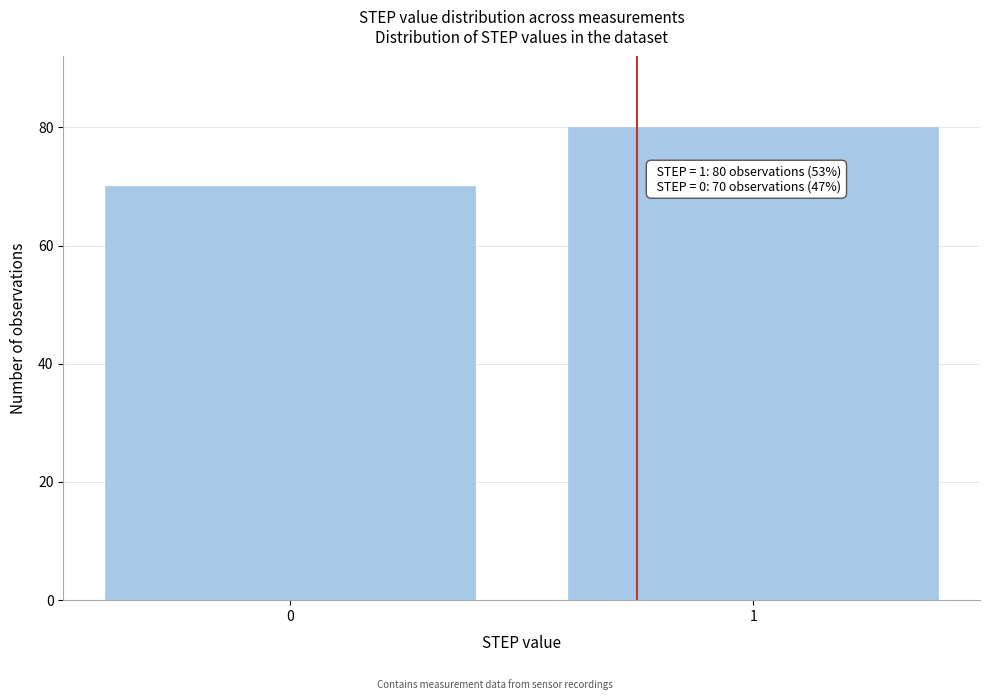

Reading right to left, extract all data points from this chart.

80	70